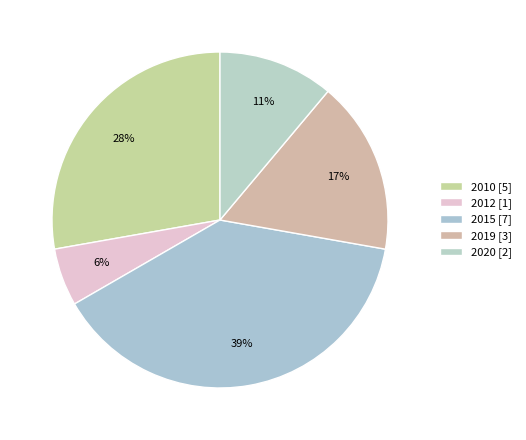

Is it true that 2010 is 28% of the pie?

True